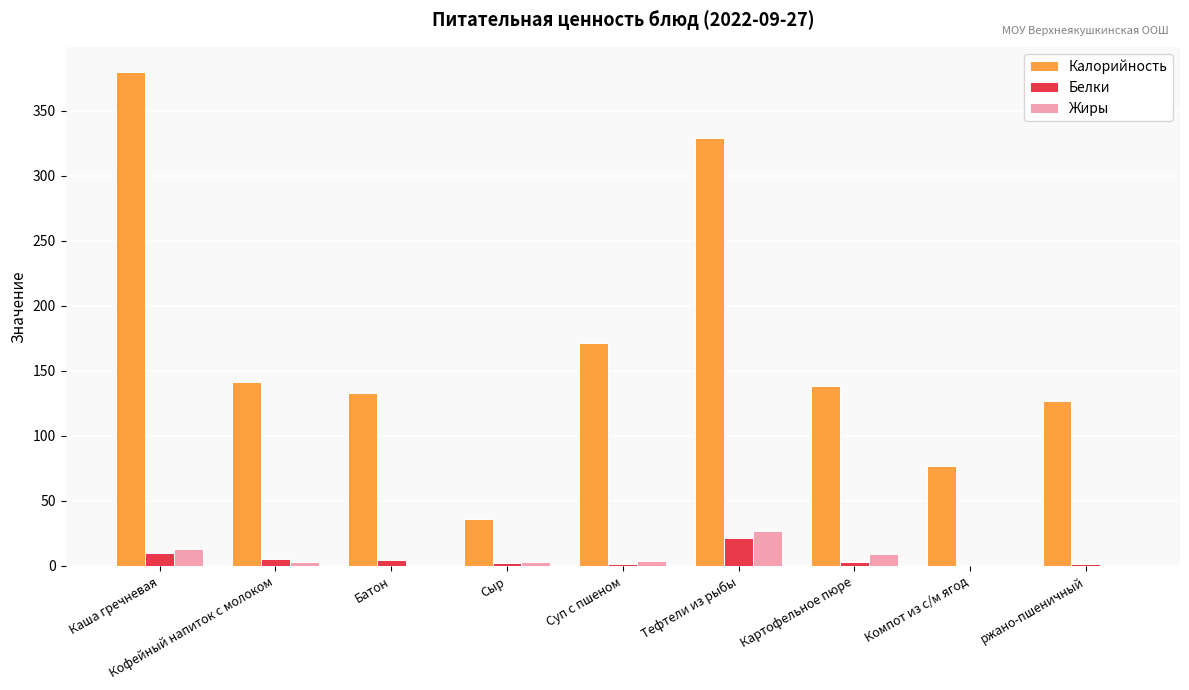

Count the number of categories in the chart.

9